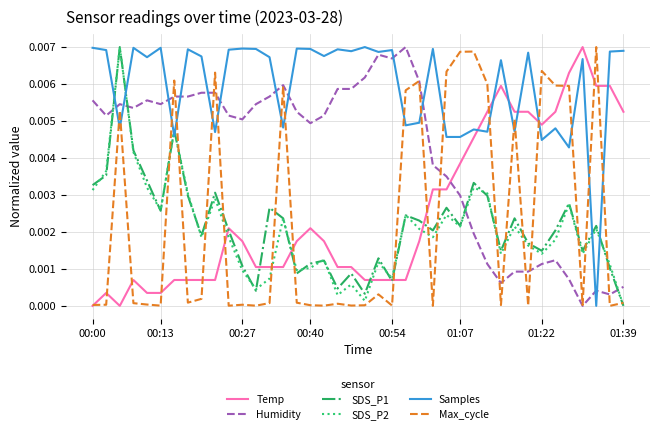

True or false: Max_cycle and SDS_P1 cross at least once.

True